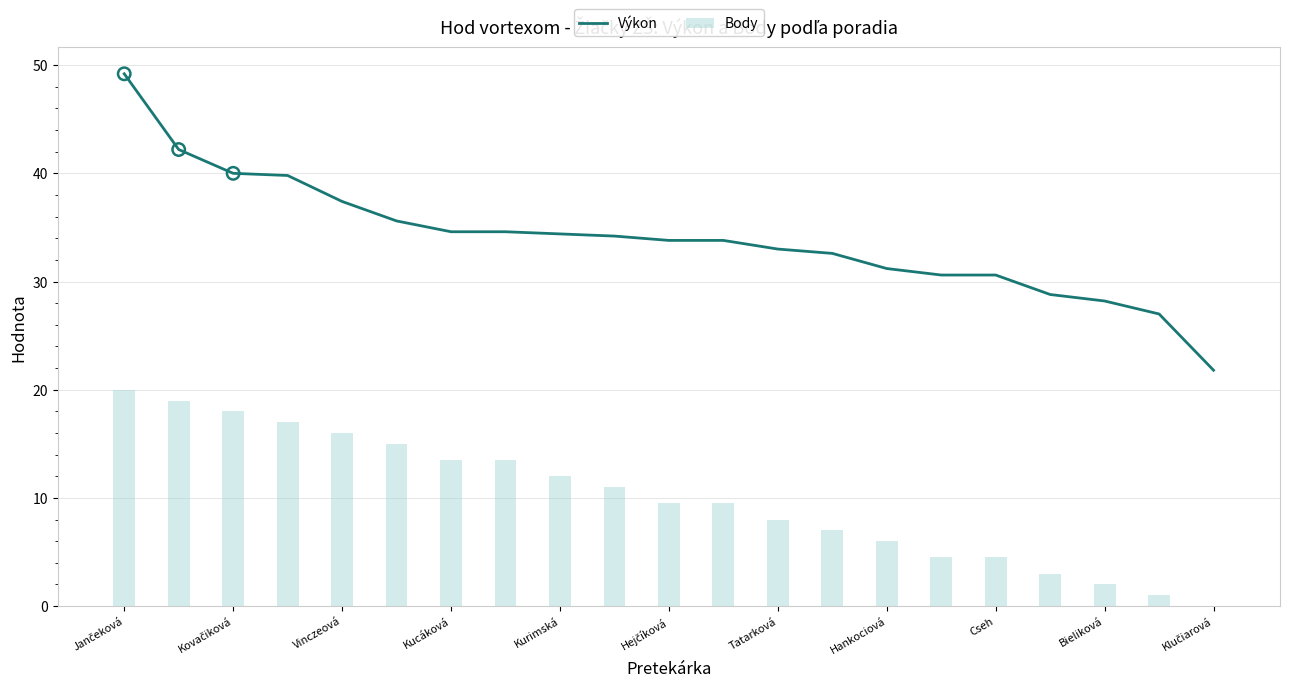

What are all the series names shown in the legend?

Výkon, Body